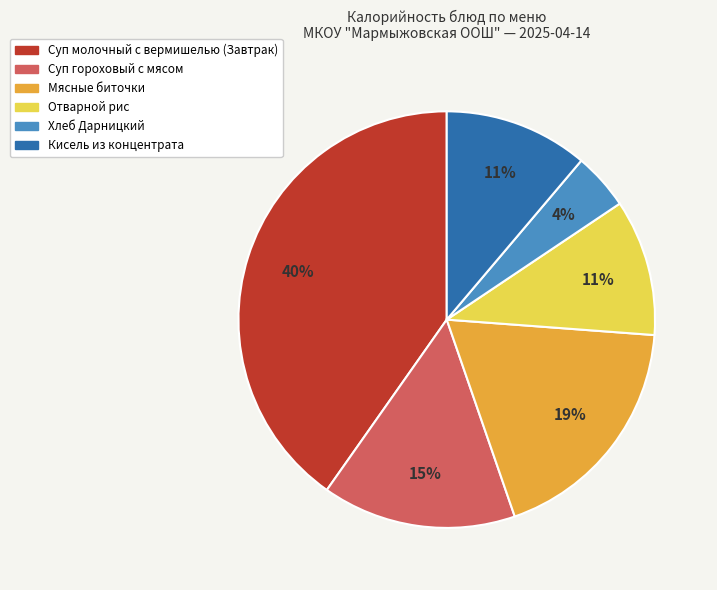

Which has a higher value, Суп гороховый с мясом or Мясные биточки?

Мясные биточки